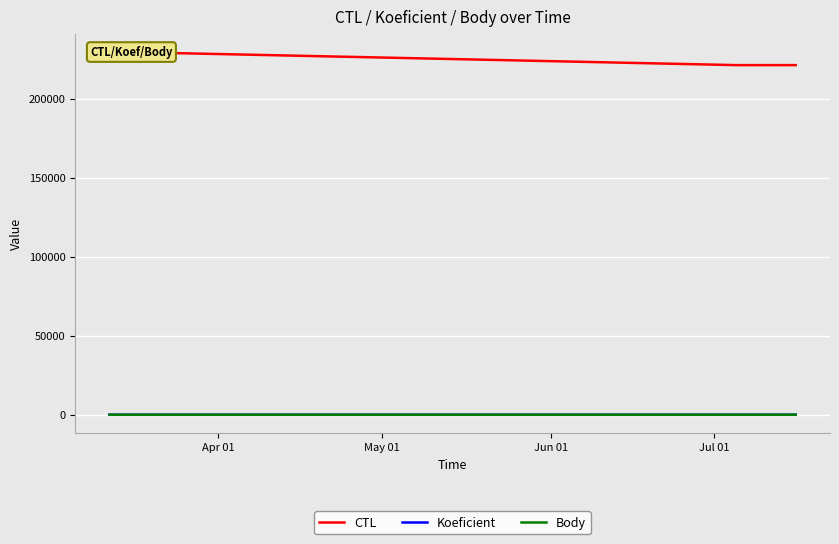

What is the sum of the CTL values at May 01 and Apr 01?

451309